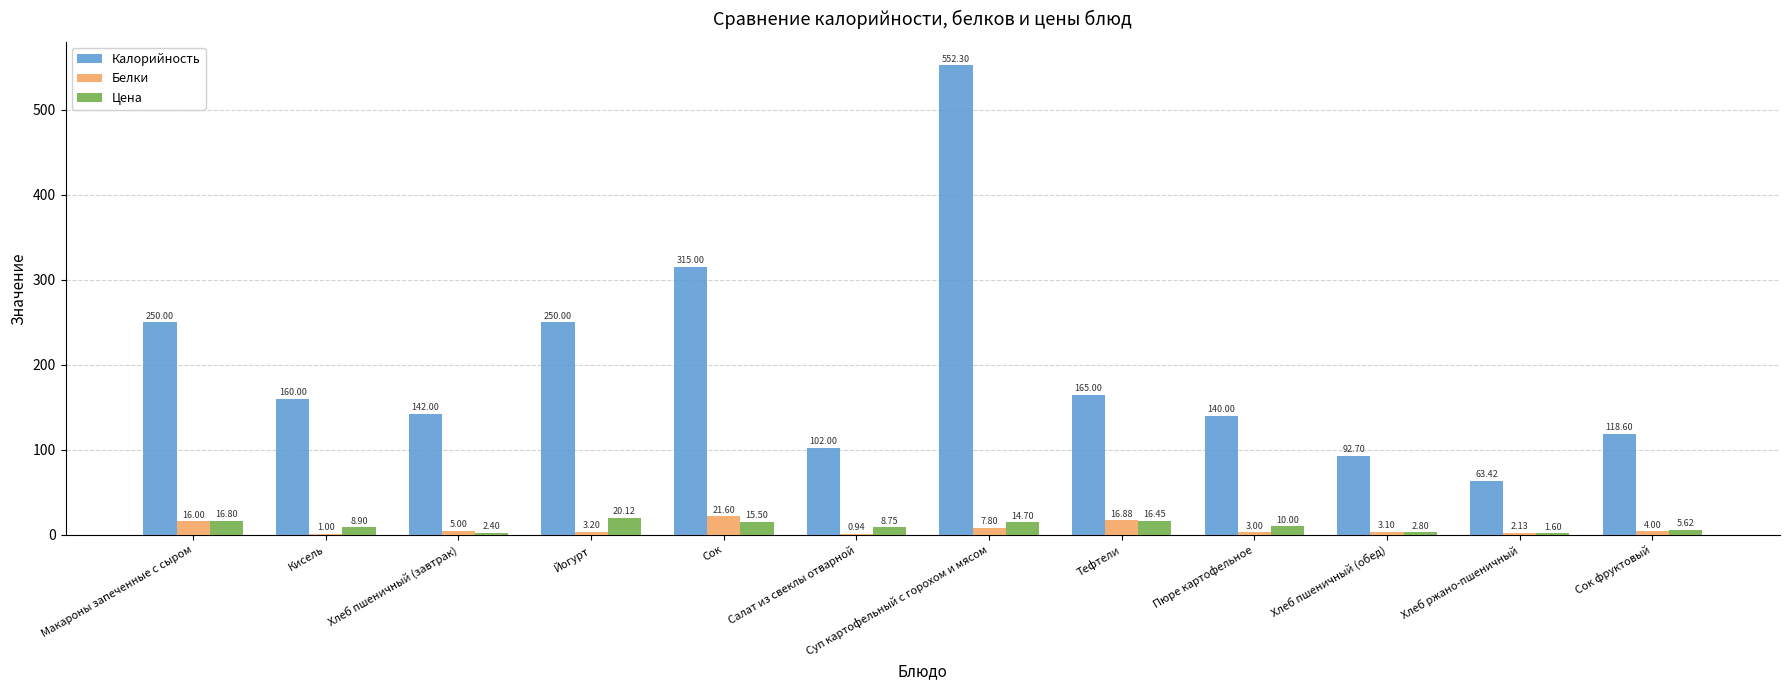

Which series has the widest spread of values?

Калорийность